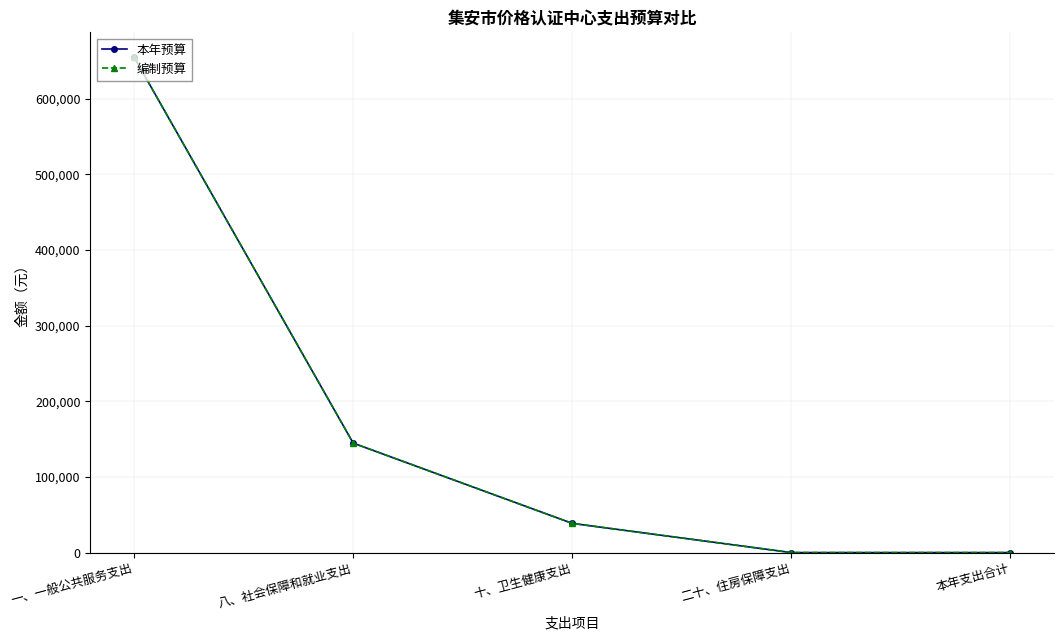

List the labels in order of 本年预算 value, smallest first.

二十、住房保障支出, 本年支出合计, 十、卫生健康支出, 八、社会保障和就业支出, 一、一般公共服务支出